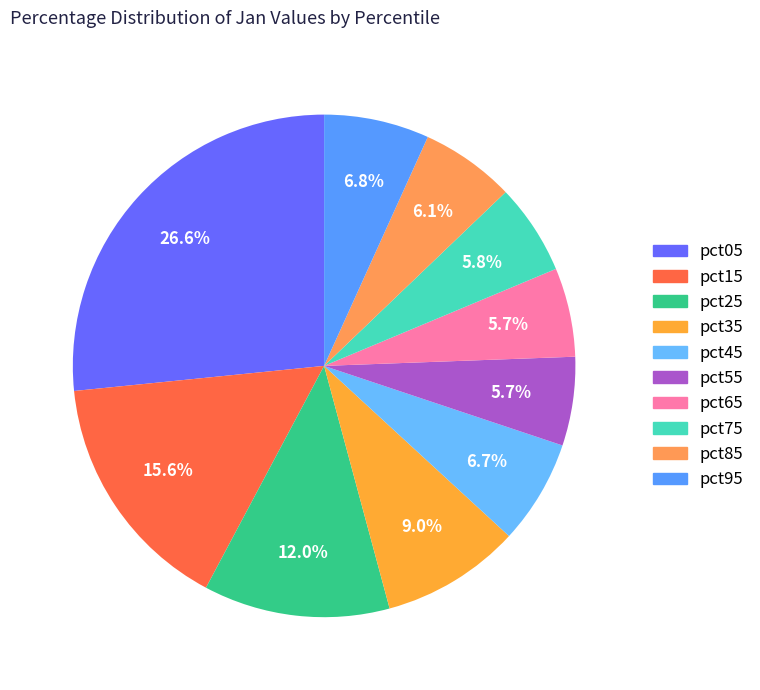

How many segments does this pie chart have?

10